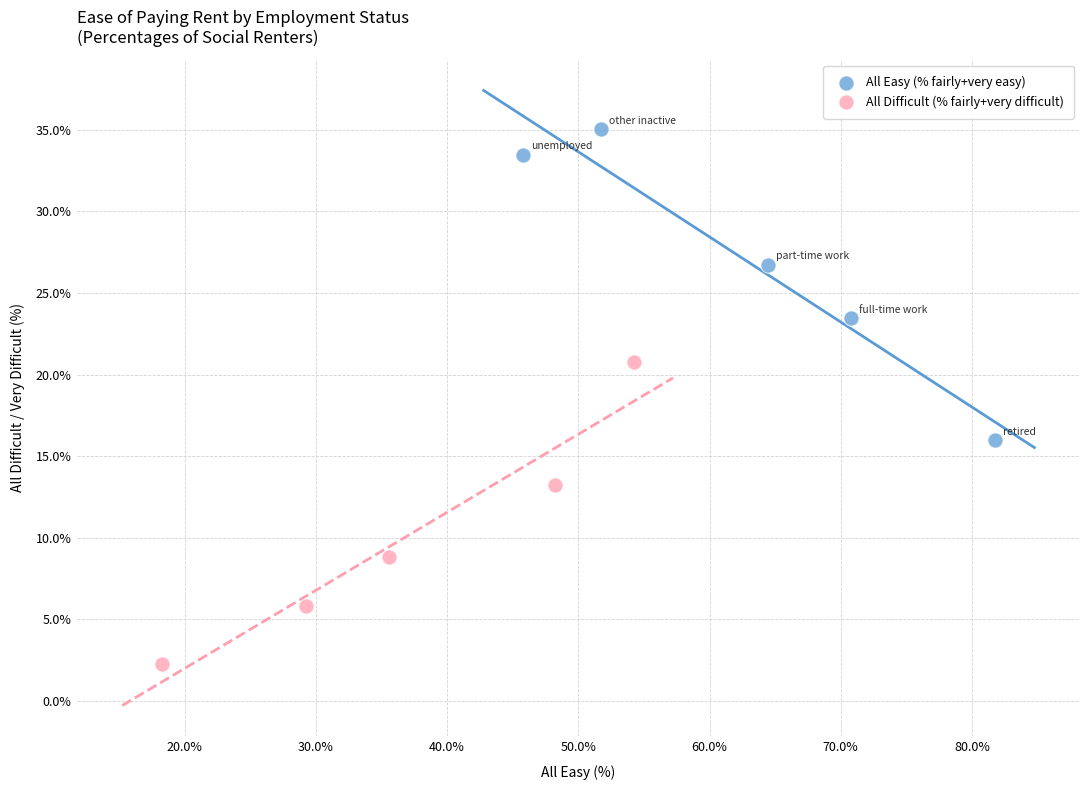

Which series contains the lowest Y value?

All Difficult (% fairly+very difficult)